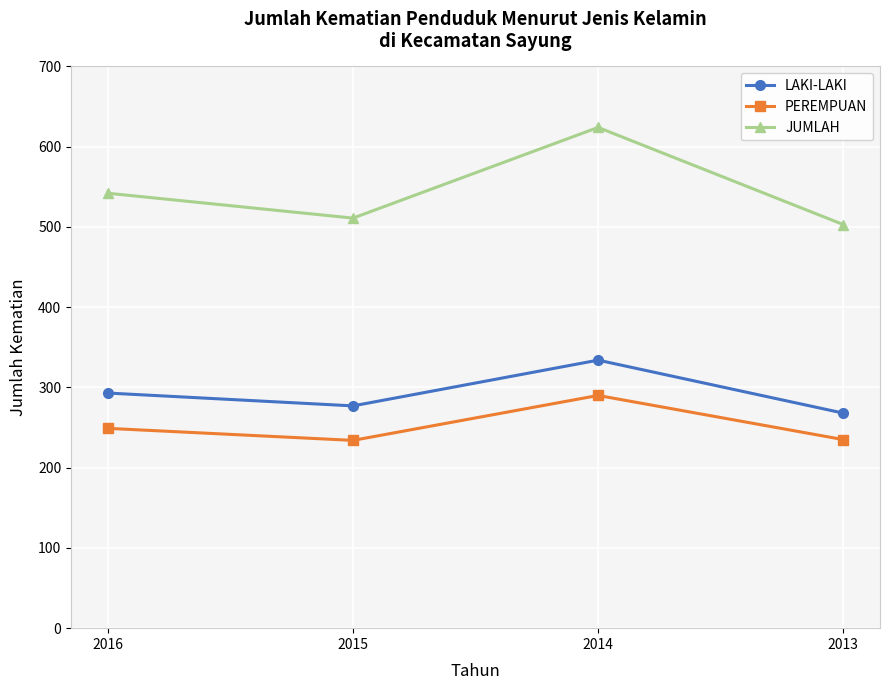

What is the spread (max minus min) of values at 2014?

334